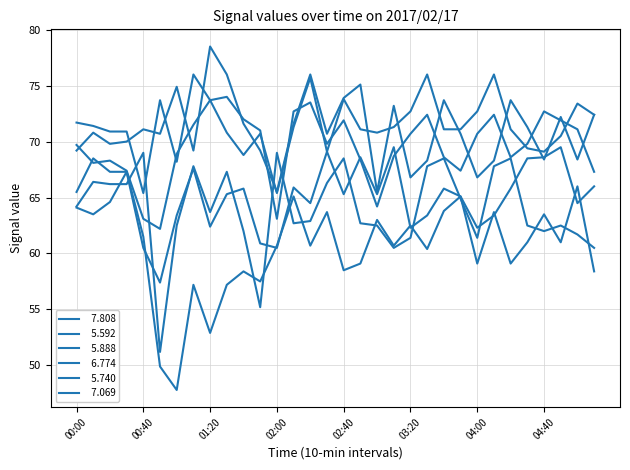

Is this an area chart (filled region under the line)?

No